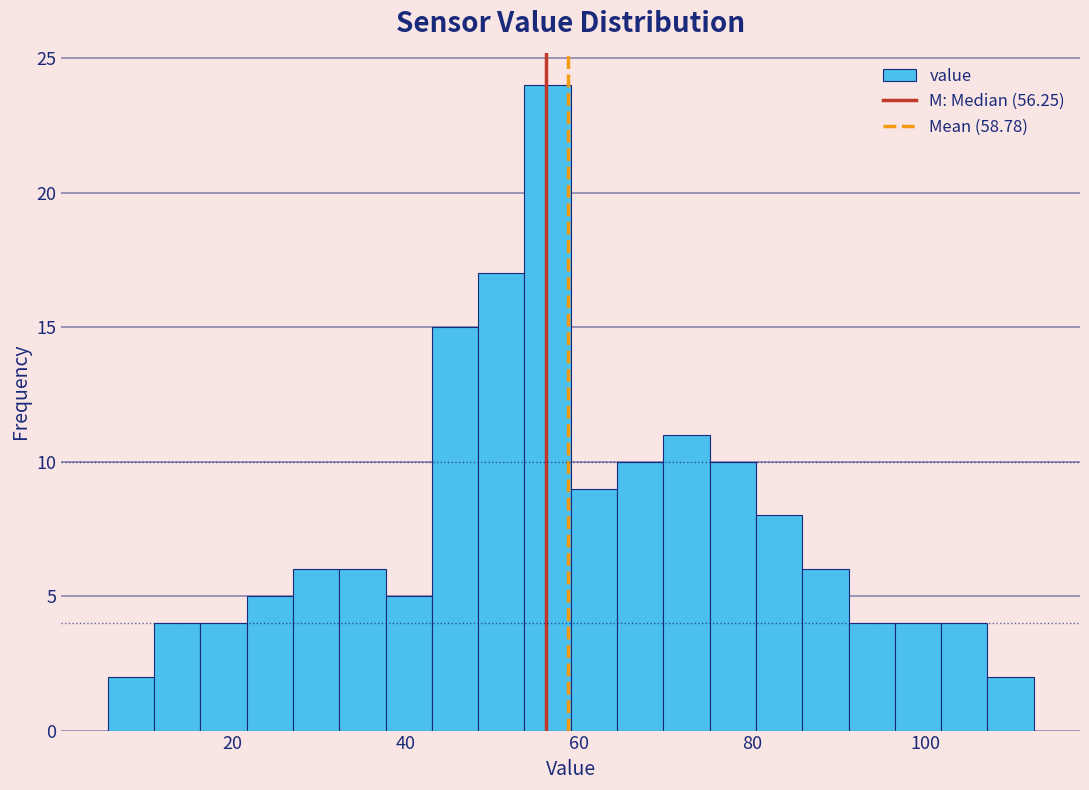

Around what value on the x-axis is the tallest bar? Give the approximate position of its centre, as read against the axis.

56